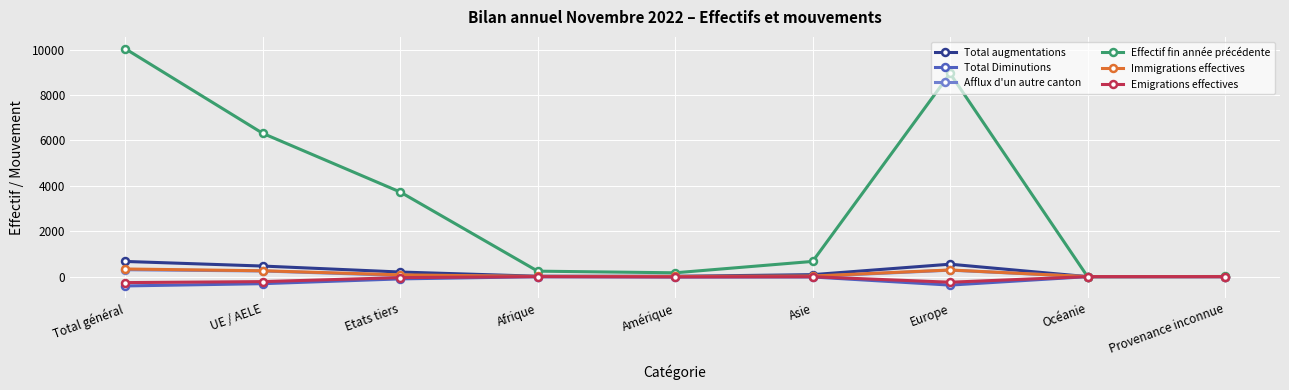

Is this an area chart (filled region under the line)?

No